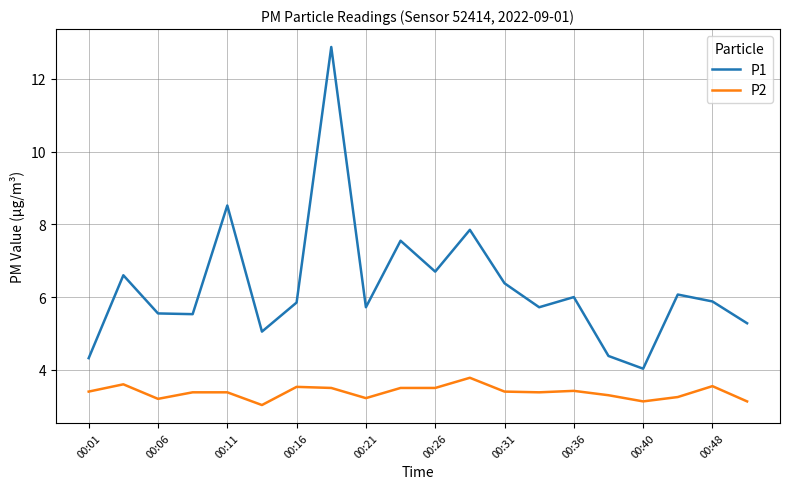

How many lines are shown in the chart?

2